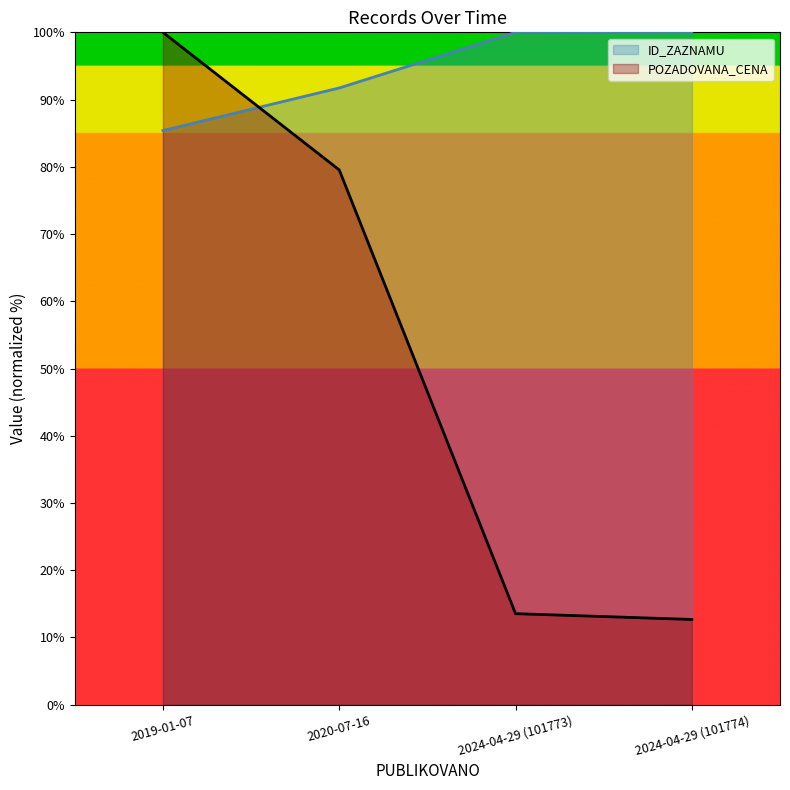

What are all the series names shown in the legend?

ID_ZAZNAMU, POZADOVANA_CENA